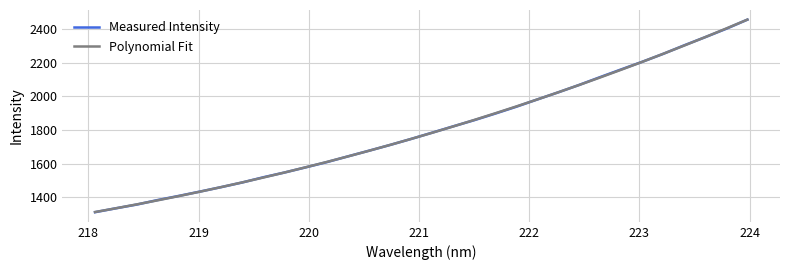

What is the minimum value for Measured Intensity?

1309.4